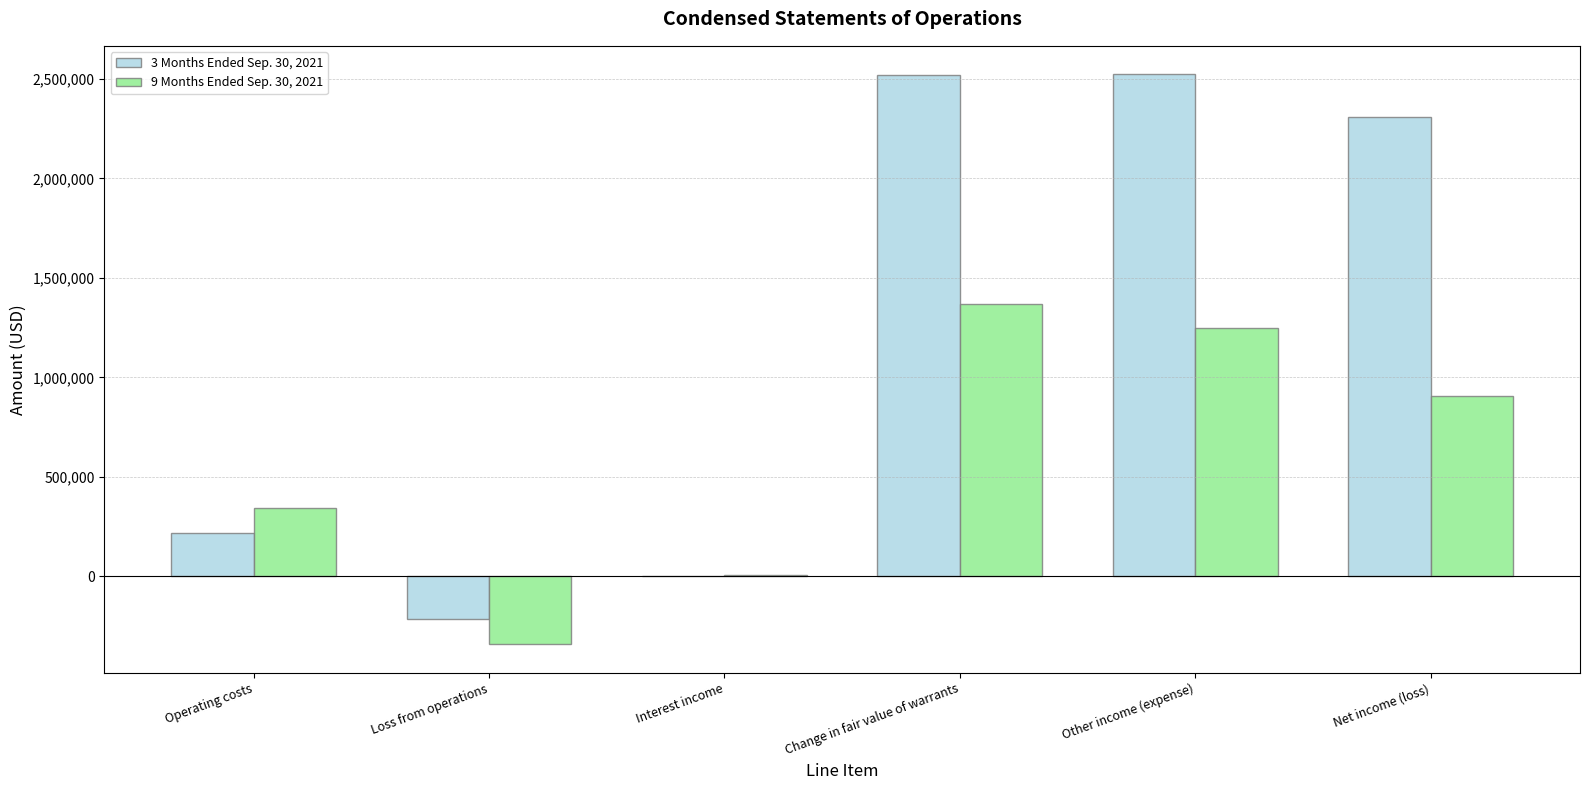

How many groups of bars are there?

6